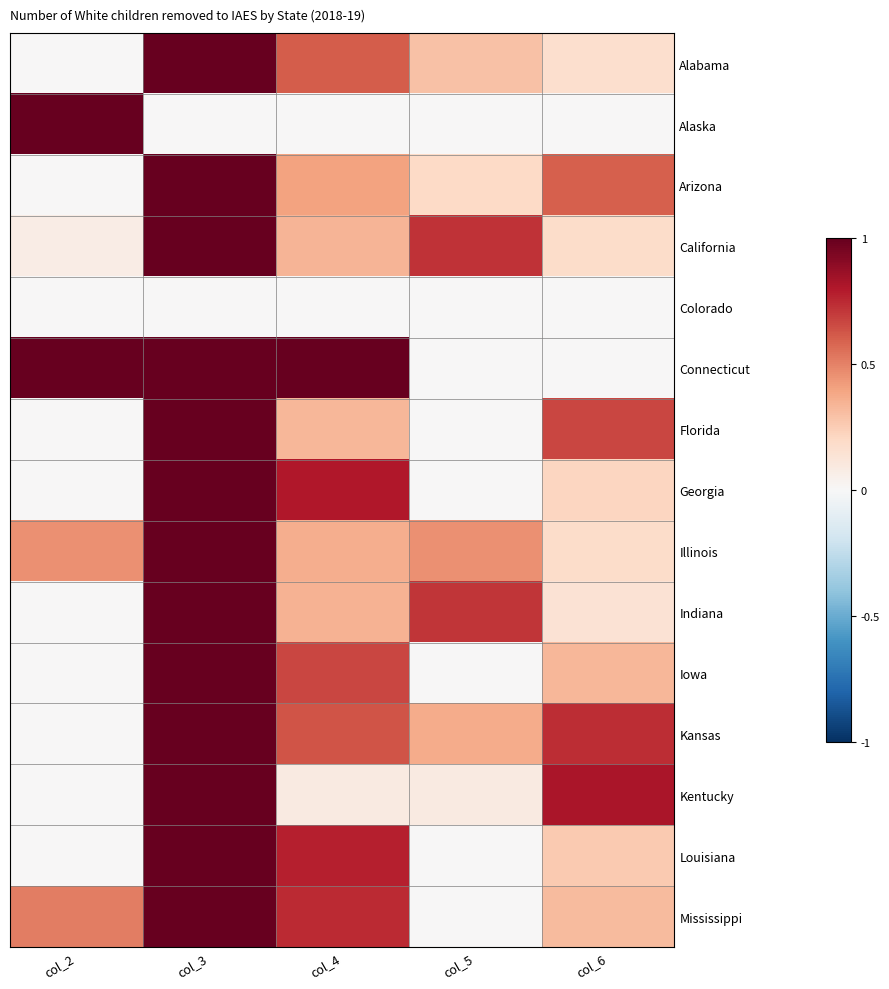

Which series has the largest total across all categories?

Connecticut